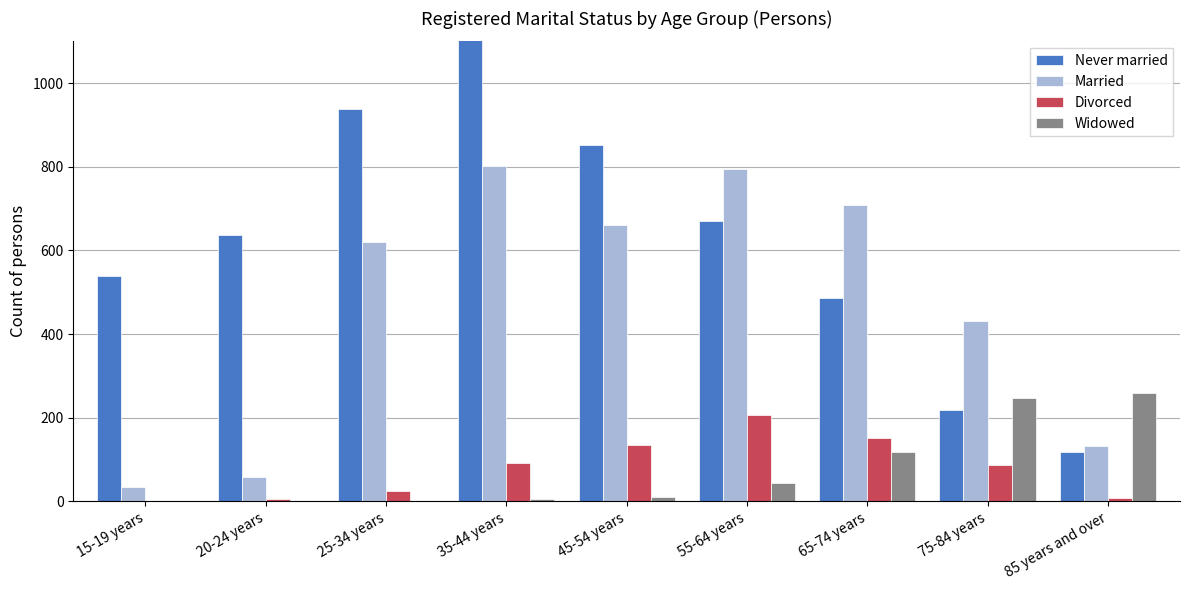

Reading left to right, what are all the values shown in this chart?

Never married: 540	636	939	1296	851	671	486	218	118
Married: 34	59	620	803	662	794	709	431	133
Divorced: 0	6	24	92	136	206	151	87	8
Widowed: 0	0	0	5	11	43	118	248	259